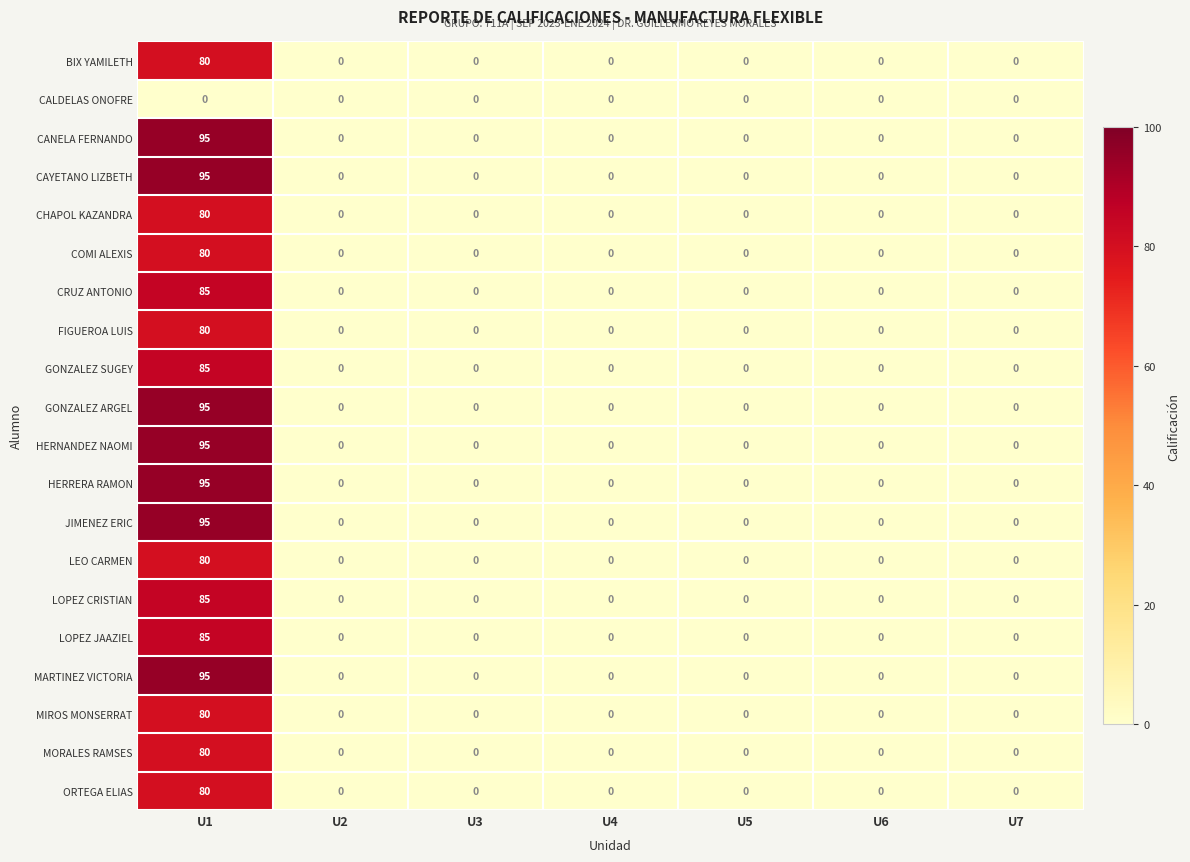

The FIGUEROA LUIS series shows 144 at U1. True or false?

False